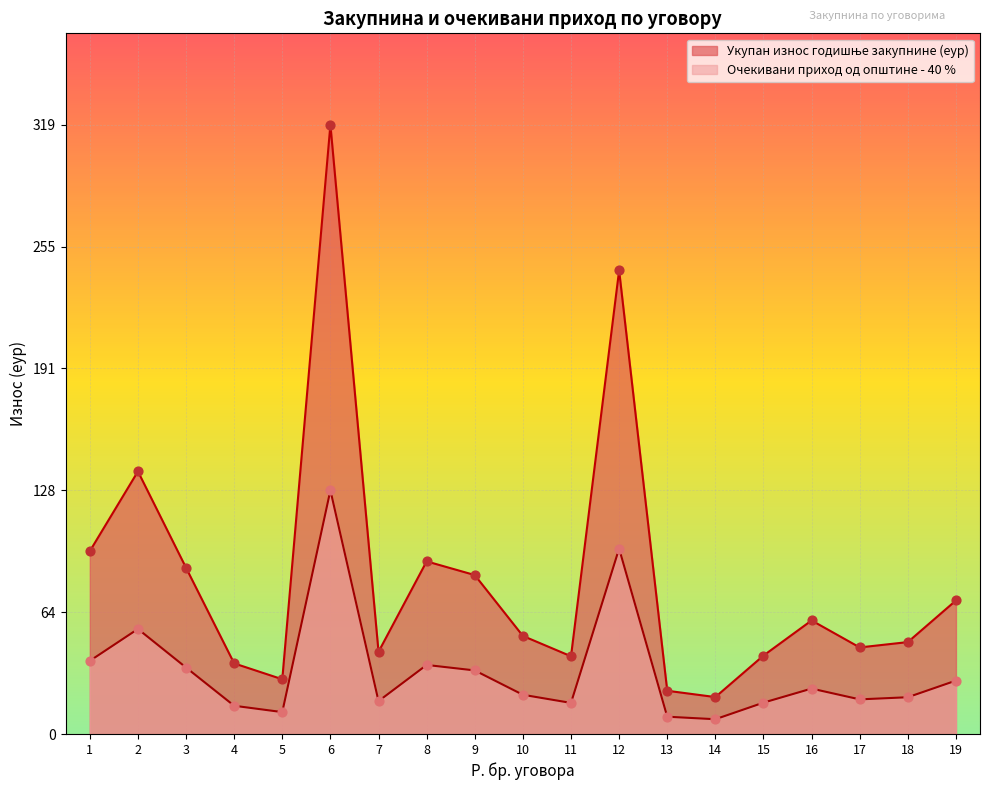

What is the total value across all series at 2?

192.5